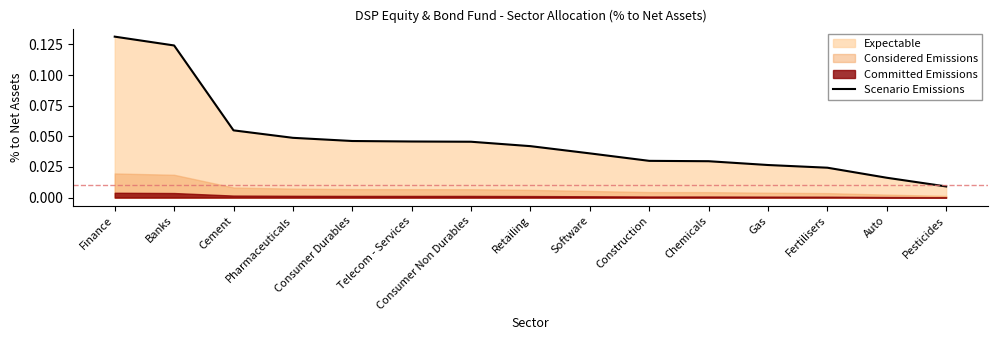

Does the chart display data point markers on the line(s)?

No